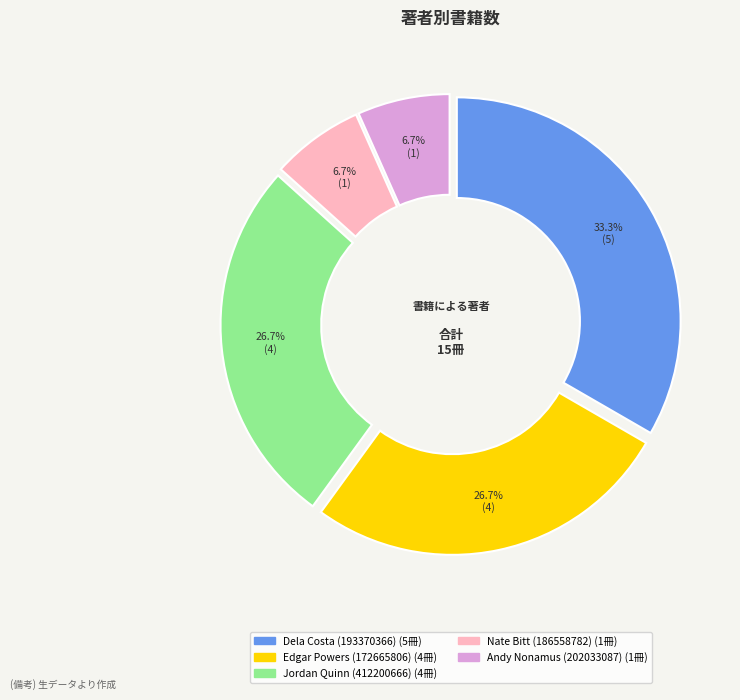

What percentage is the Andy Nonamus (202033087) slice, to the nearest percent?

7%